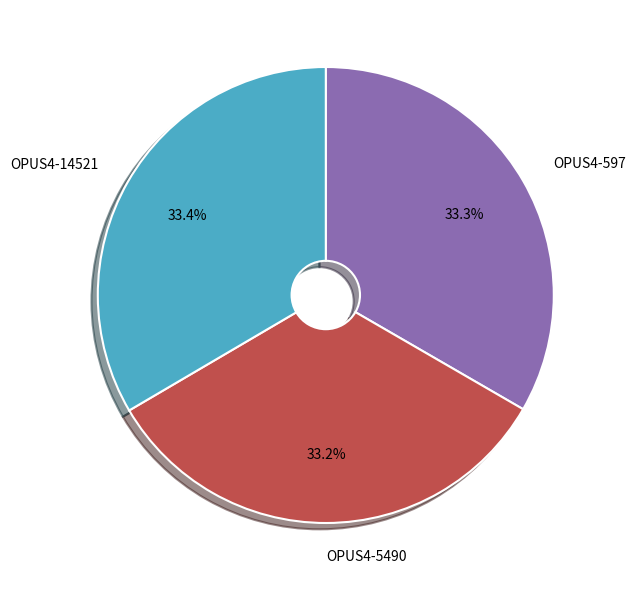

Combined, what portion of the pie is OPUS4-597 and OPUS4-14521?

66.8%